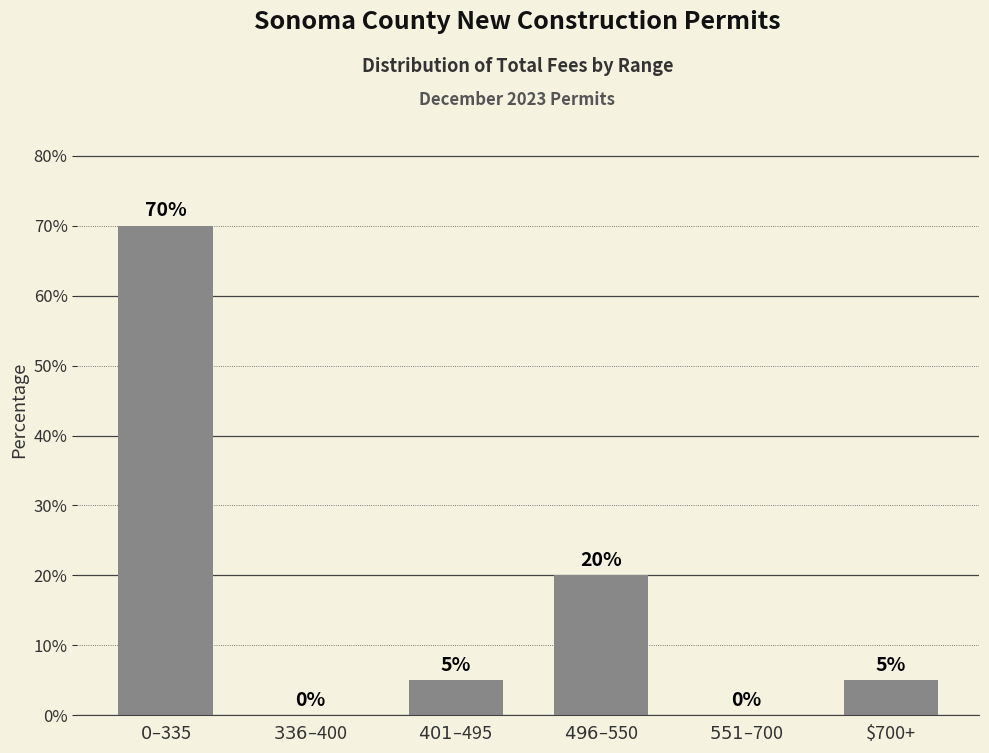

Reading right to left, transcribe all the data shown in this chart.

5	0	20	5	0	70